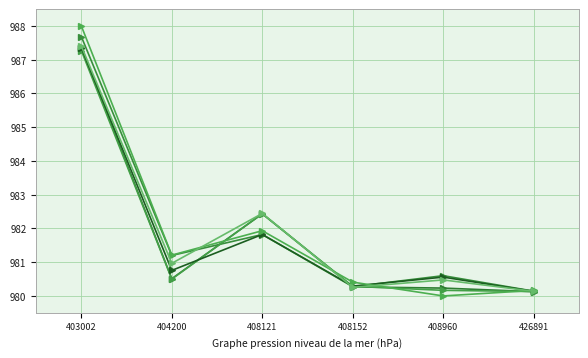

True or false: 201803 has a value of 981.2 at 404200.

True